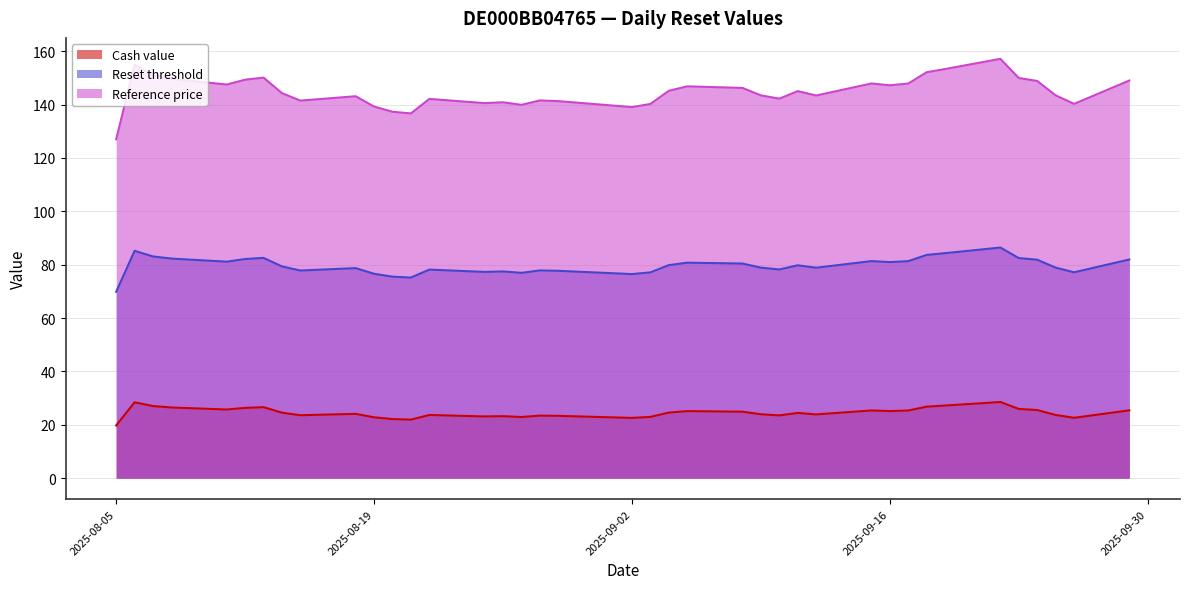

At how many categories does at least one series exceed 84?

39